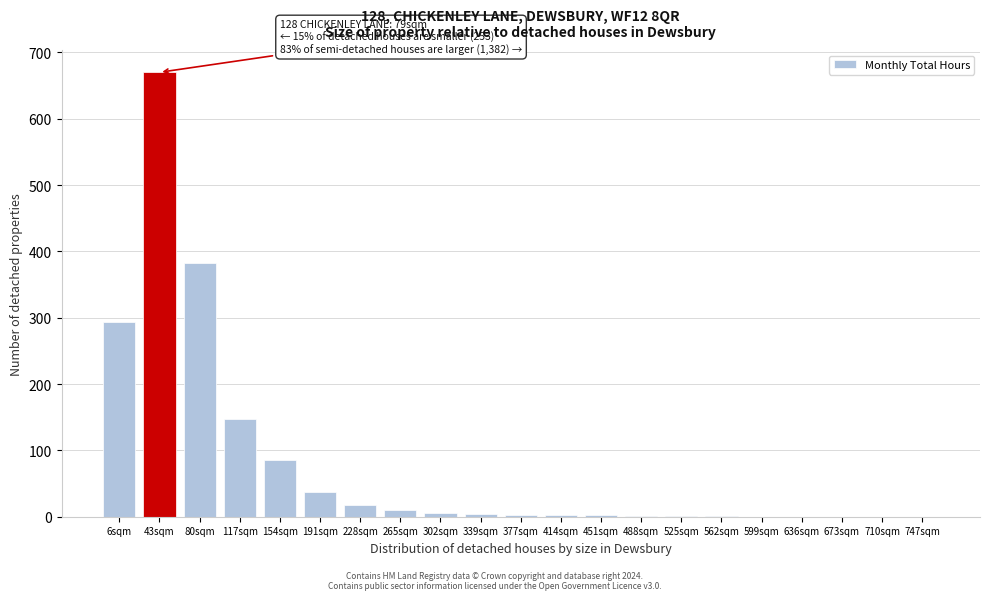

What is the sum of all values?

1664